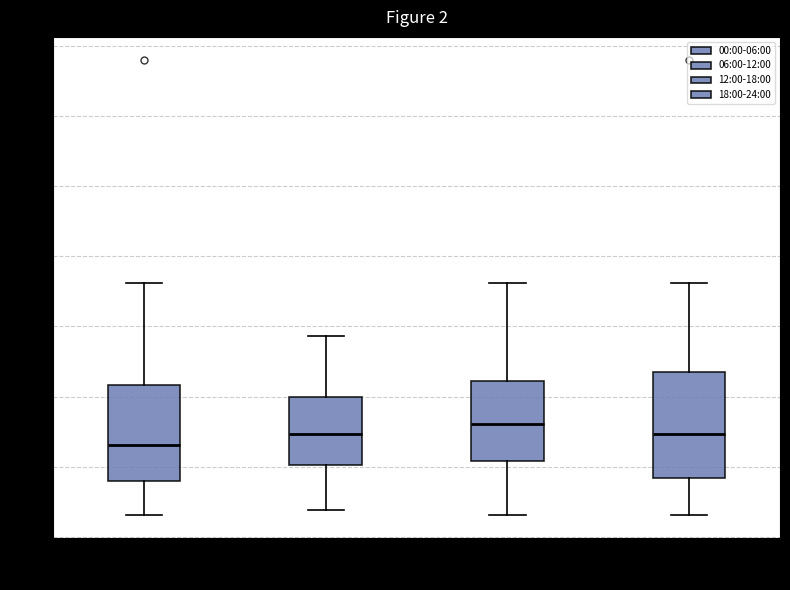

Comparing the boxes themselves (not the whiskers), which one is the tallest?

18:00-24:00